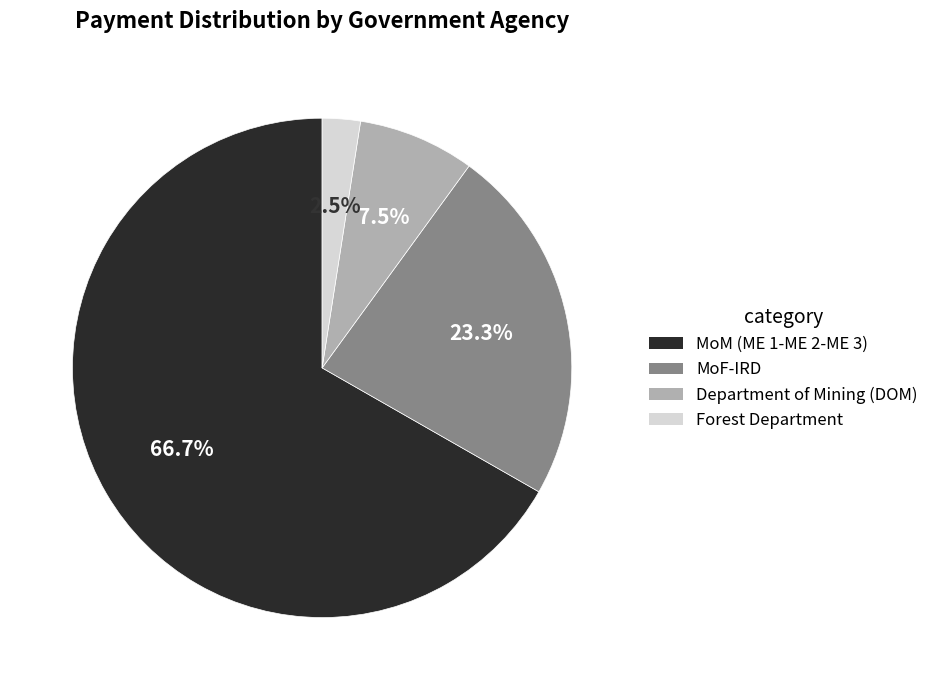

What percentage is NOT represented by MoF-IRD?

76.7%